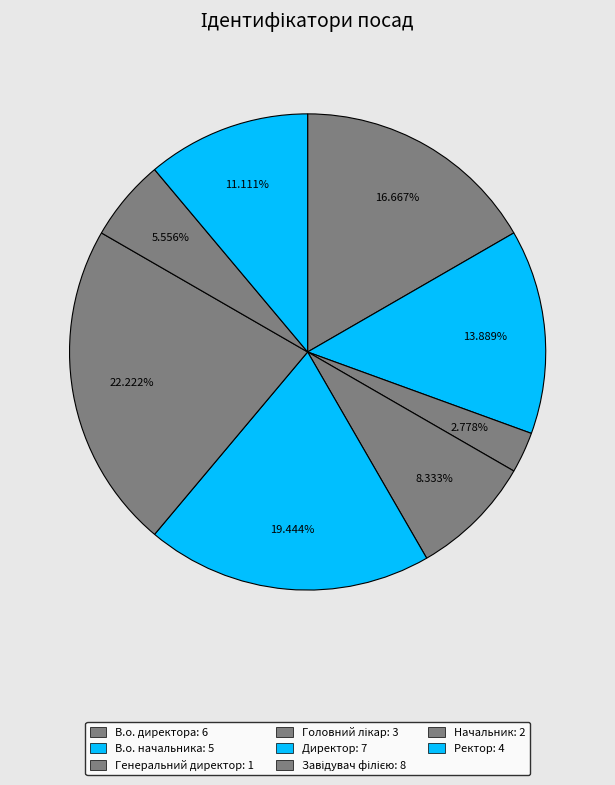

How many slices are in this pie chart?

8